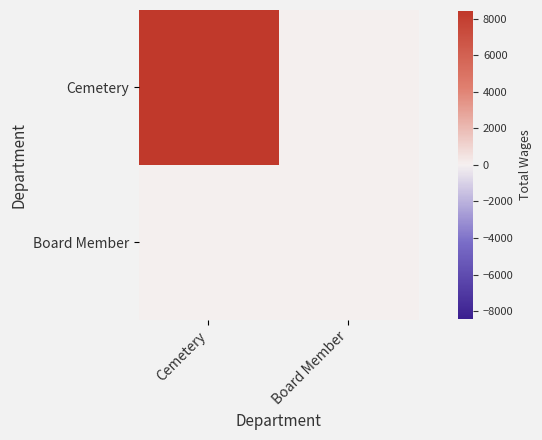

Reading right to left, list all the values displayed in this chart.

Cemetery: Board Member=0	Cemetery=8417
Board Member: Board Member=0	Cemetery=0